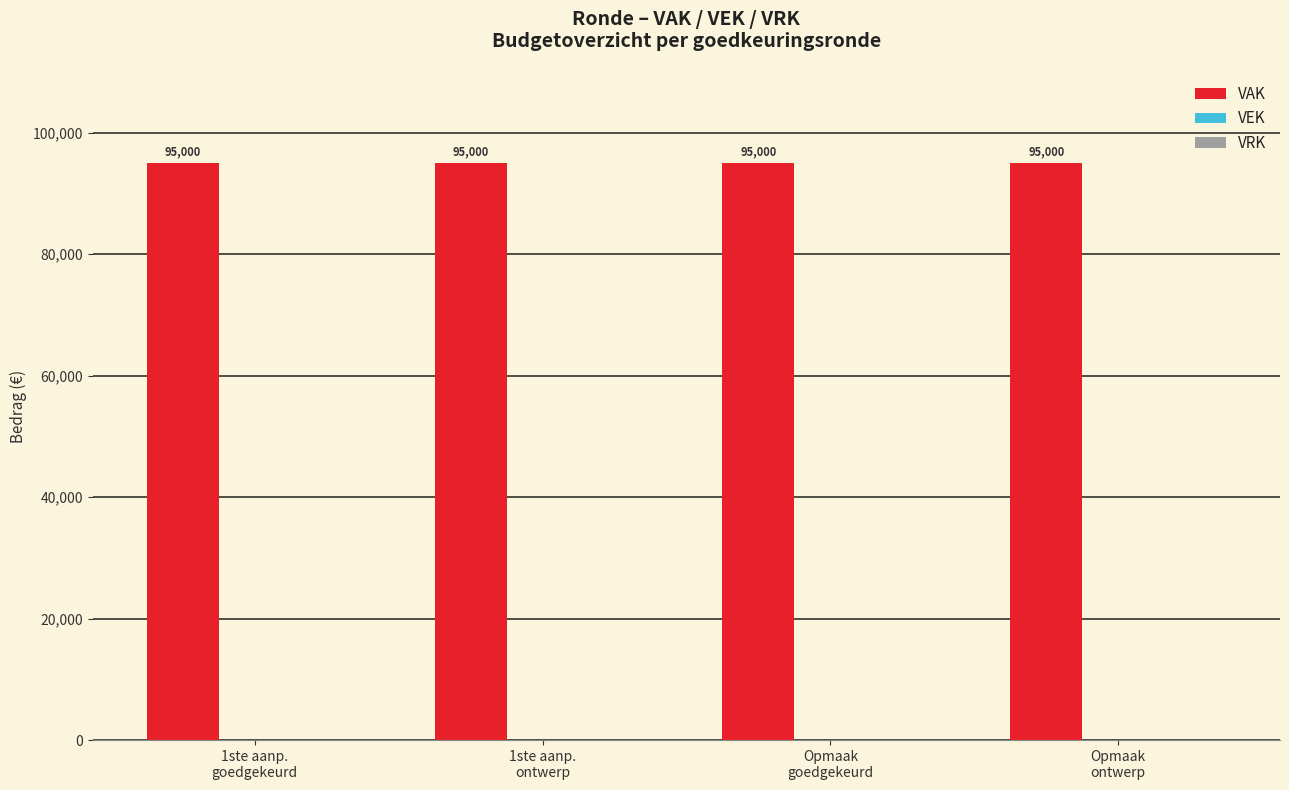

Reading left to right, what are all the values shown in this chart?

VAK: 95000	95000	95000	95000
VEK: 0	0	0	0
VRK: 0	0	0	0